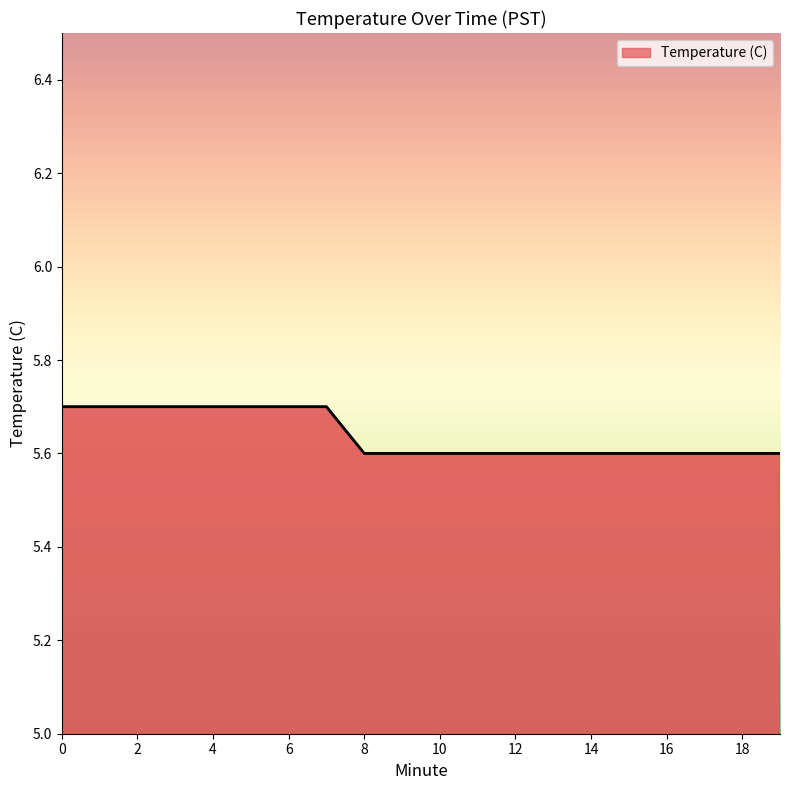

At which label is the value closest to 5?

8